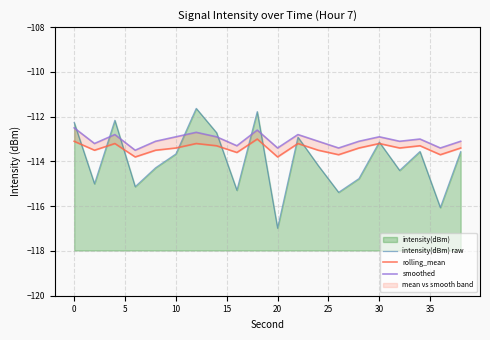

How many data points does each series have?

20